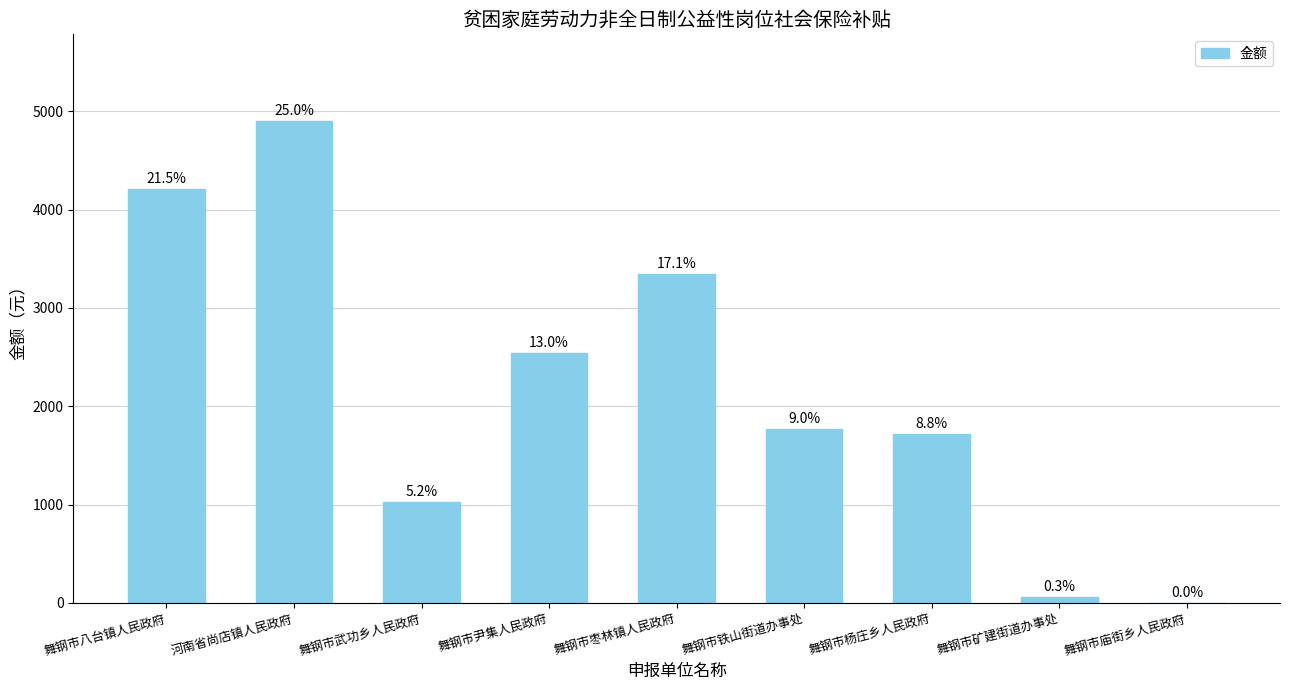

What value does the data have at 舞钢市武功乡人民政府?

1024.0